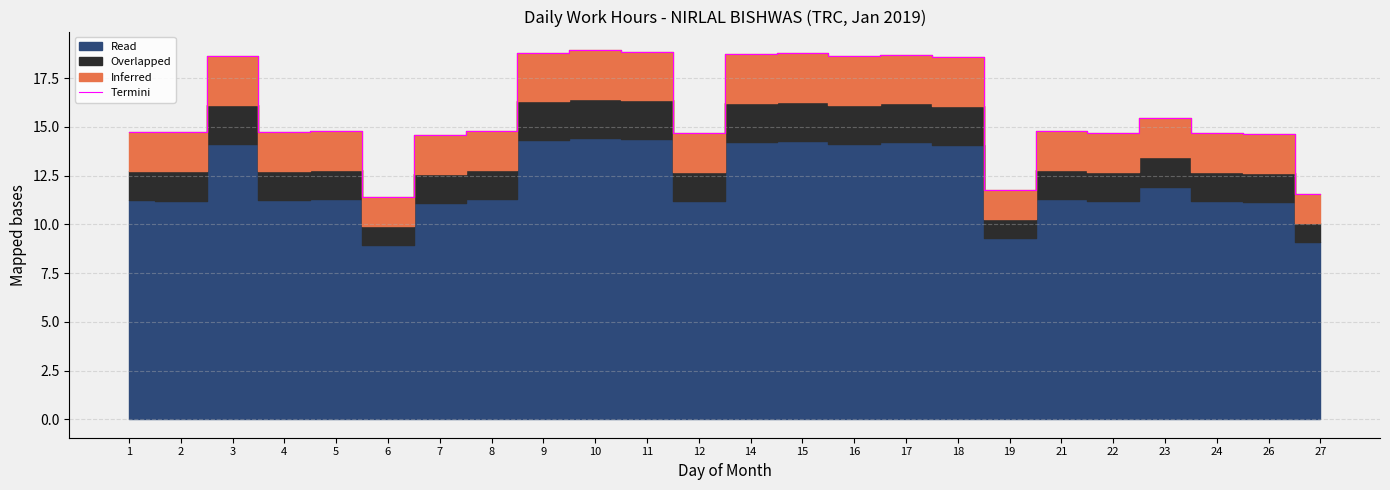

Reading left to right, list all the values displayed in this chart.

1=14.7	2=14.7	3=18.6	4=14.8	5=14.8	6=11.4	7=14.6	8=14.8	9=18.8	10=18.9	11=18.9	12=14.7	14=18.7	15=18.8	16=18.6	17=18.7	18=18.6	19=11.8	21=14.8	22=14.7	23=15.4	24=14.7	26=14.7	27=11.6